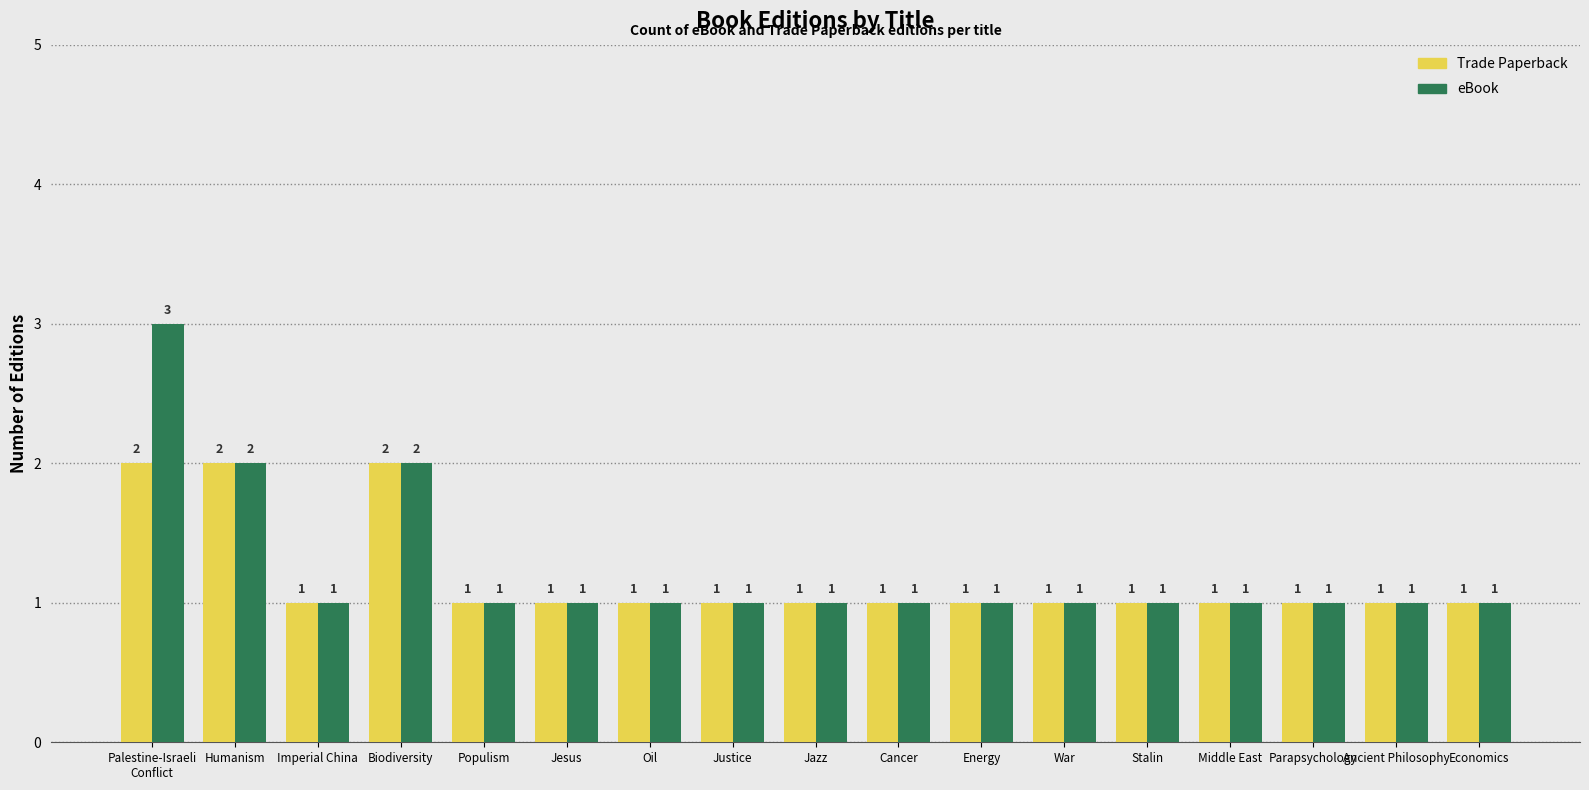

How many bars are there in total?

34